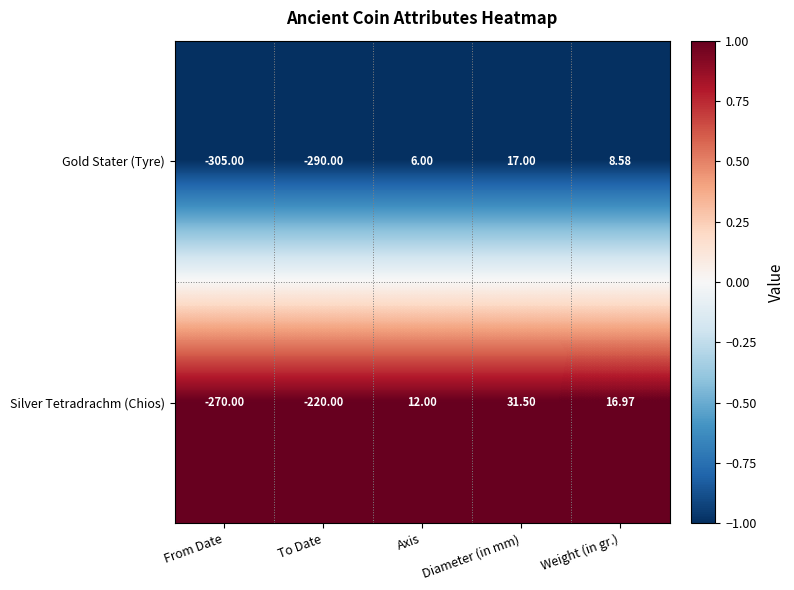

Which series has the largest total across all categories?

Silver Tetradrachm (Chios)